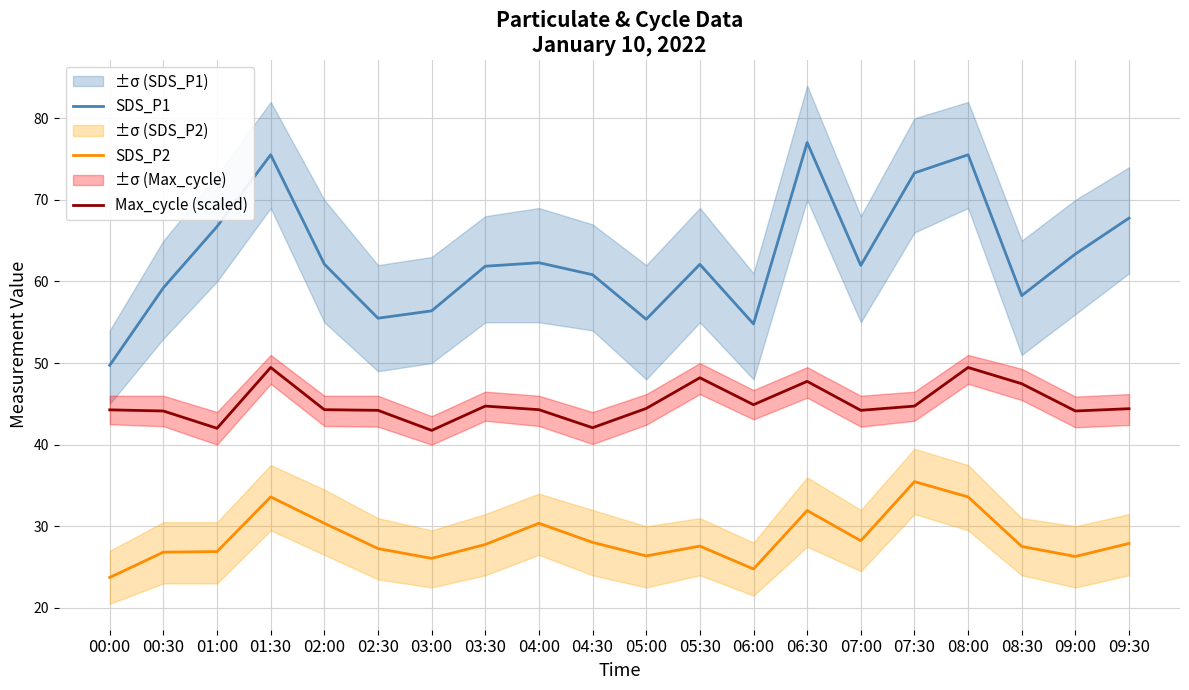

Which category has the highest value in the SDS_P1 series?

06:30